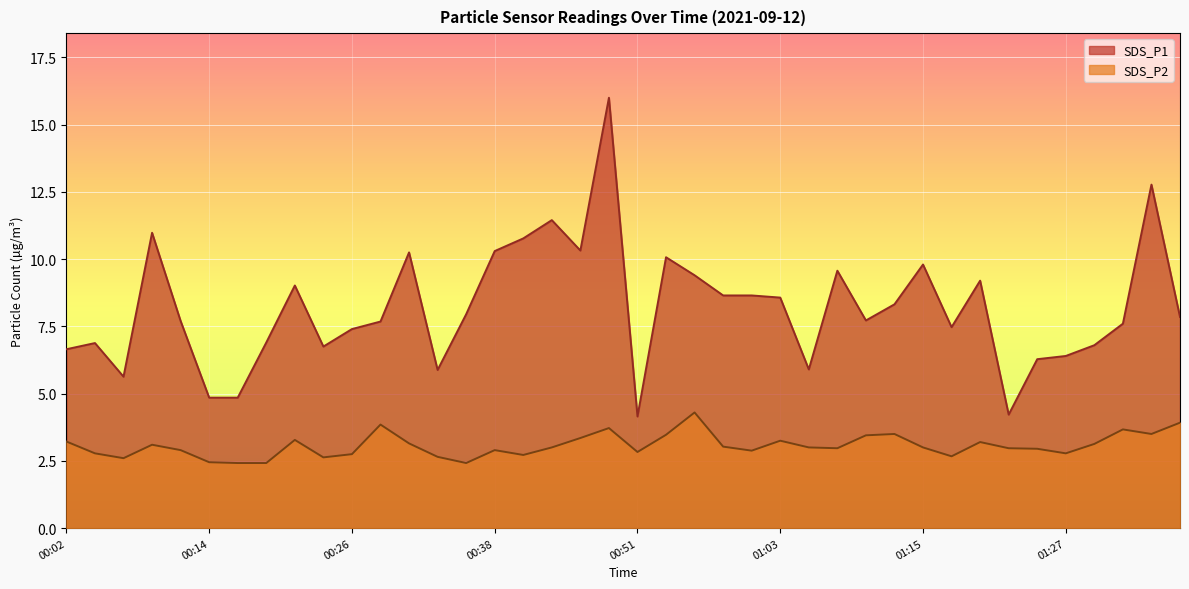

At which label does SDS_P1 reach its peak?

00:48